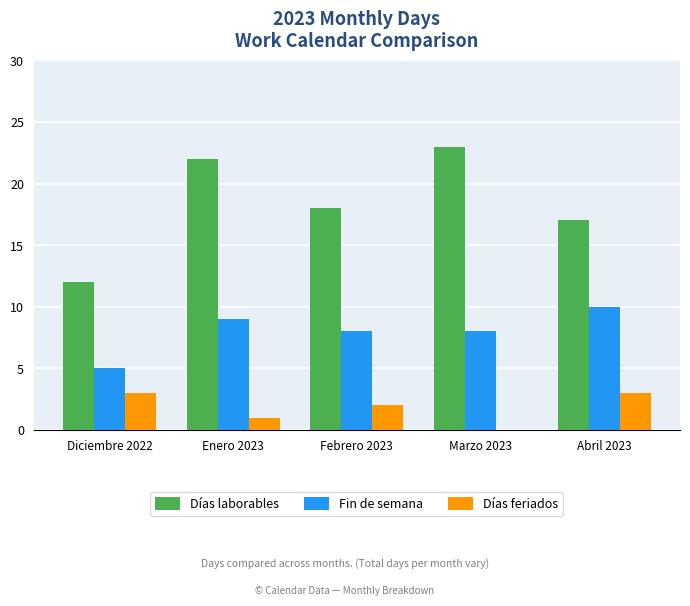

True or false: Días laborables has a value of 12 at Diciembre 2022.

True